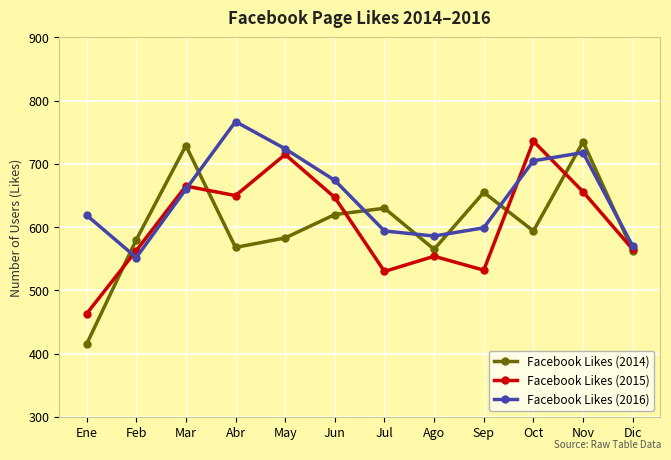

Which category has the highest value in the Facebook Likes (2014) series?

Nov